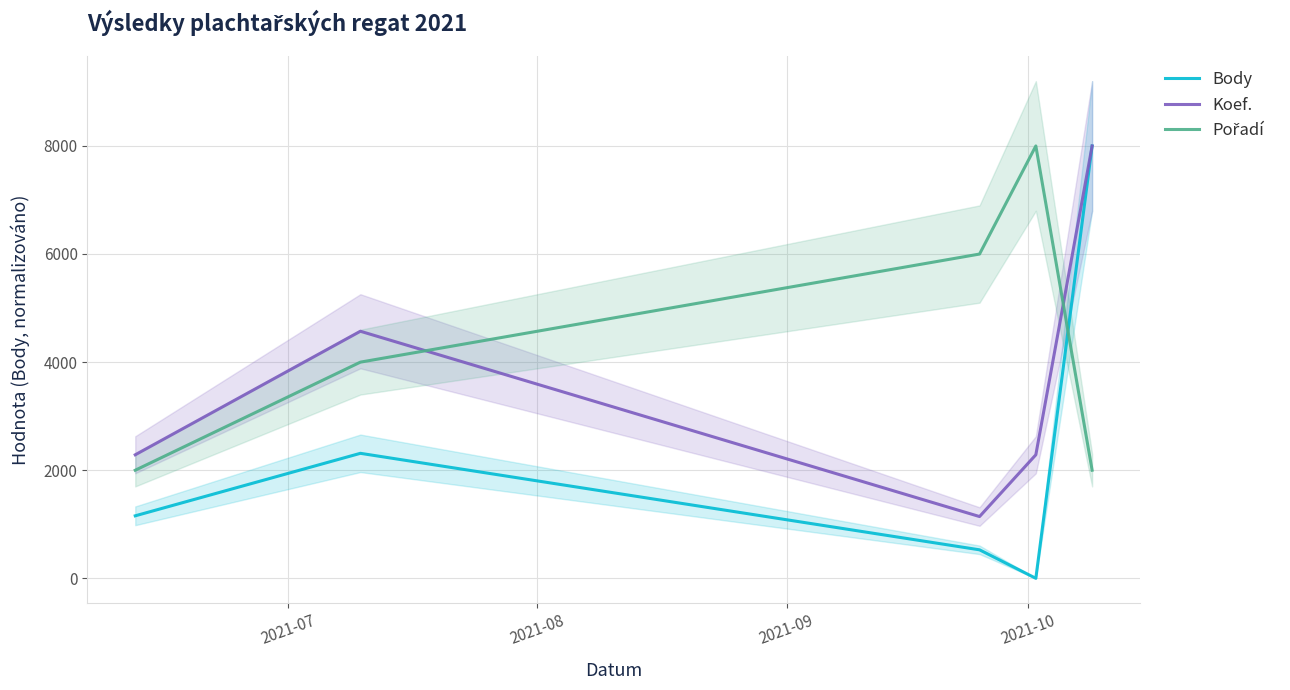

What is the highest value of the Koef. series?

7997.0